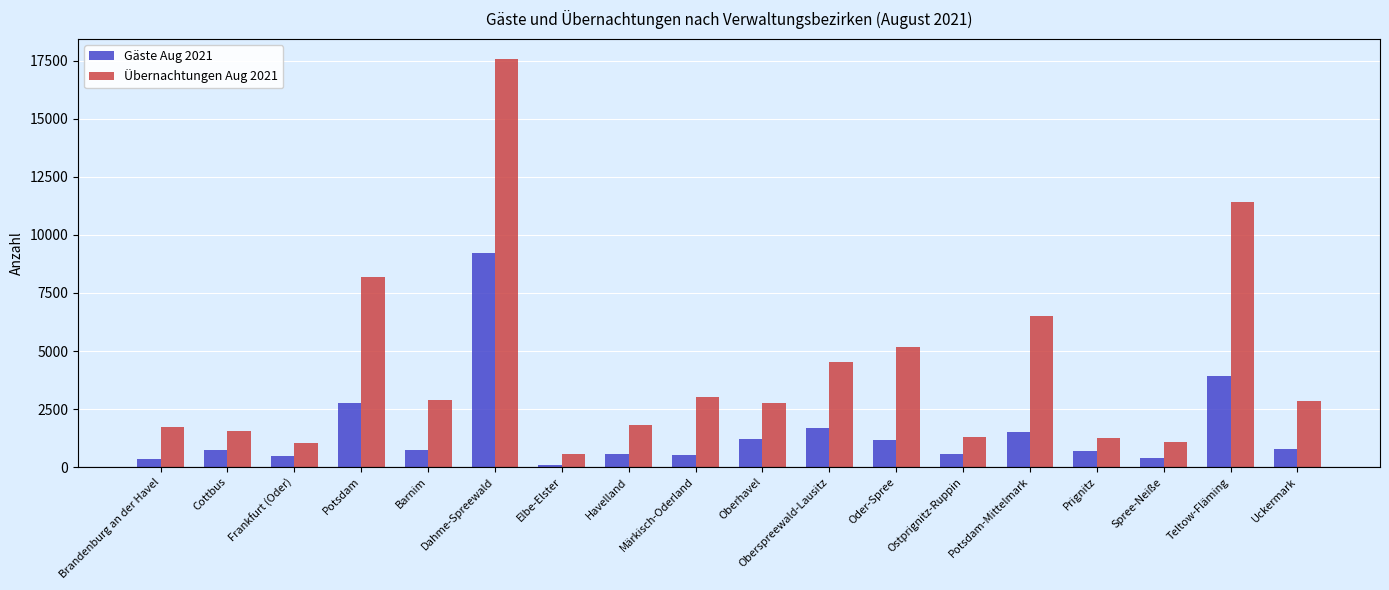

What position from the left is Barnim?

5